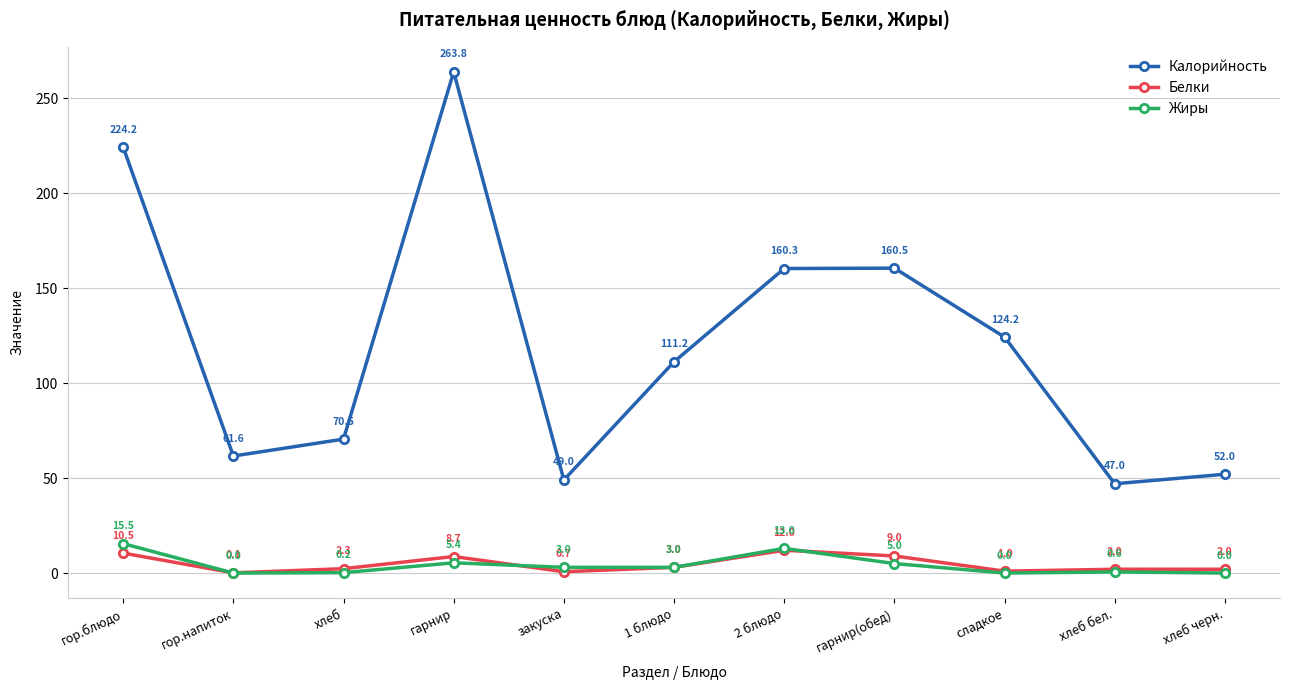

Count the number of data series in this chart.

3